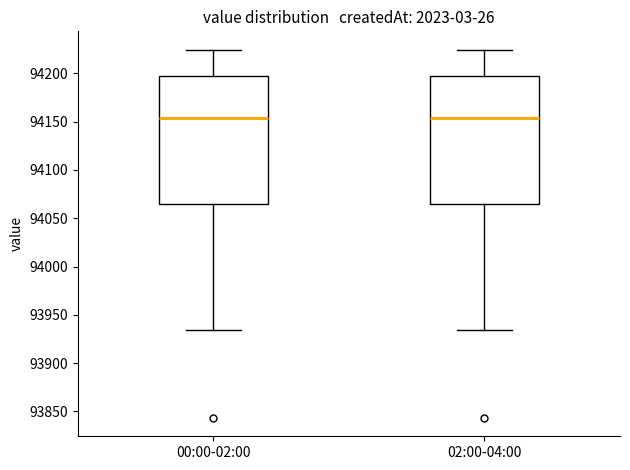

Reading left to right, transcribe this box plot: for each box, give where its median line is, the range the box spans, and where its two whiskers end, as read against the y-axis. The values are not printed on the chart, so give them approximately, as read against the axis.

00:00-02:00: median 94155, box 94065 to 94195, whiskers 93935 to 94225
02:00-04:00: median 94155, box 94065 to 94195, whiskers 93935 to 94225